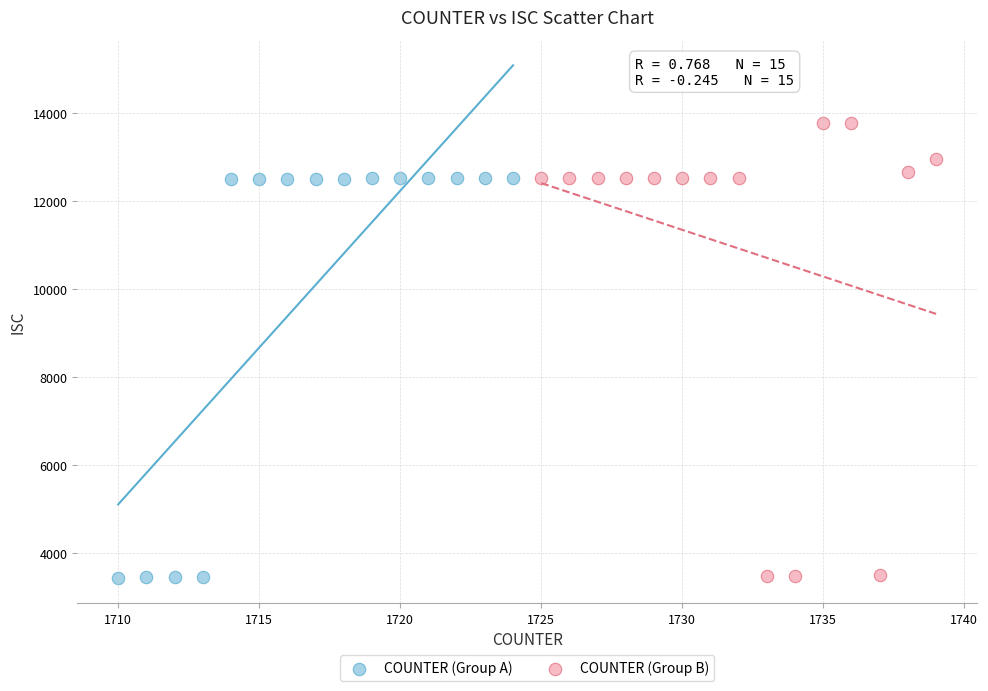

Which series reaches the maximum Y coordinate?

COUNTER (Group B)